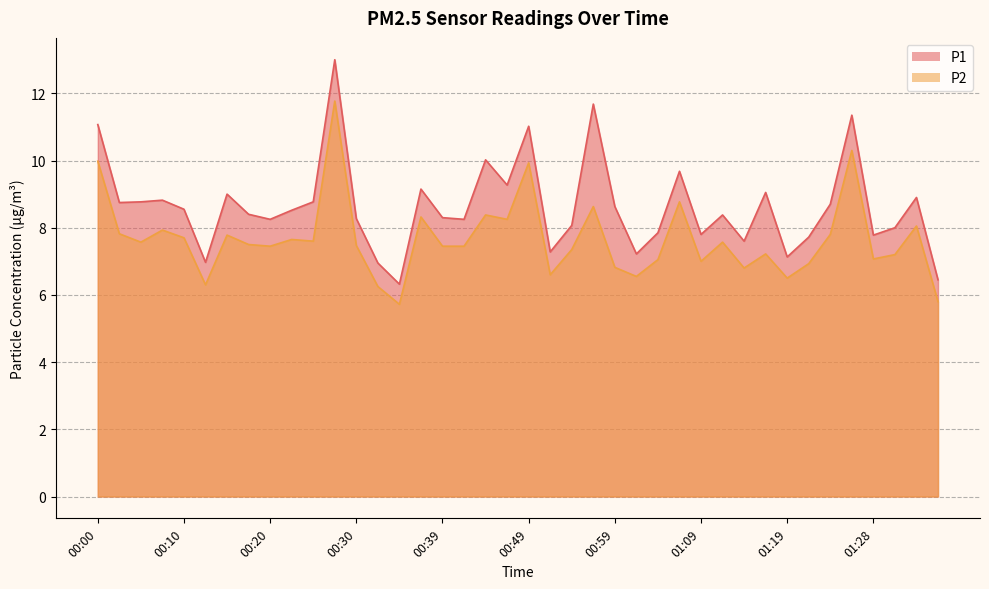

Where is P2 nearest to the value 8?

01:33